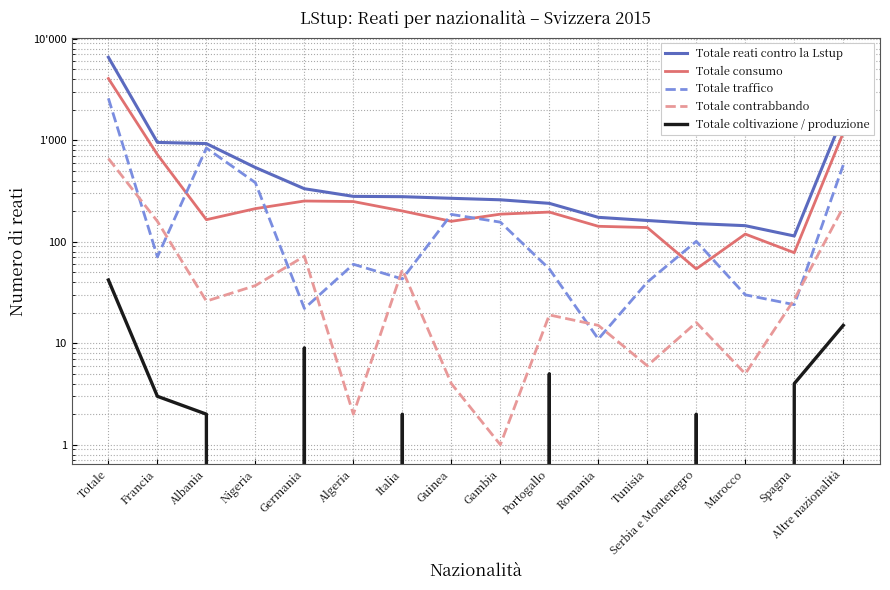

Reading left to right, list all the values displayed in this chart.

Totale reati contro la Lstup: 6573	953	927	539	333	280	278	268	259	239	174	162	151	144	114	1752
Totale consumo: 4058	723	165	212	252	249	201	159	187	196	142	138	54	119	78	1183
Totale traffico: 2588	71	838	382	22	60	43	186	156	54	11	40	101	30	24	570
Totale contrabbando: 661	159	26	37	72	2	53	4	1	19	15	6	16	5	27	219
Totale coltivazione / produzione: 42	3	2	0	9	0	2	0	0	5	0	0	2	0	4	15